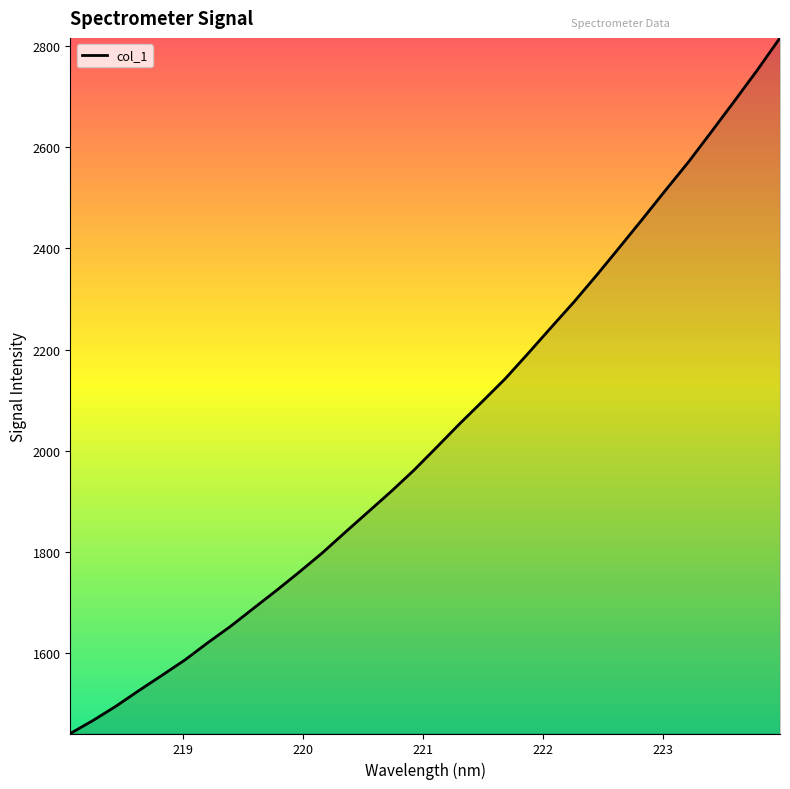

What is the maximum value shown in the chart?

2815.5